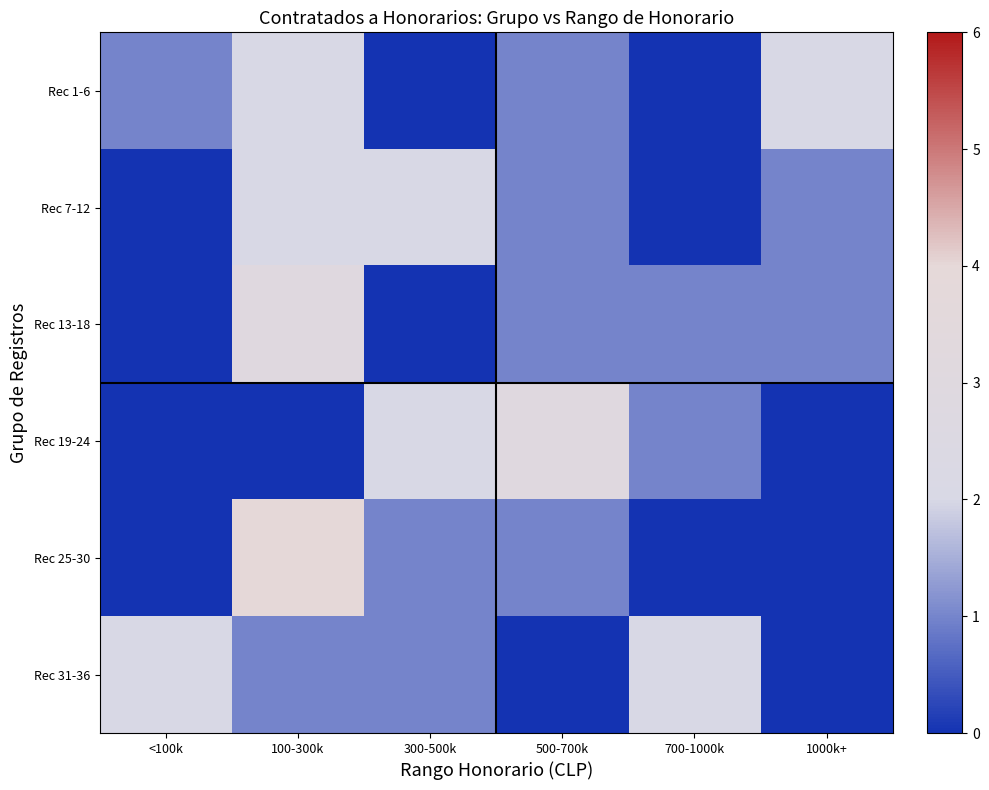

Reading left to right, list all the values displayed in this chart.

Rec 1-6: <100k=1	100-300k=2	300-500k=0	500-700k=1	700-1000k=0	1000k+=2
Rec 7-12: <100k=0	100-300k=2	300-500k=2	500-700k=1	700-1000k=0	1000k+=1
Rec 13-18: <100k=0	100-300k=3	300-500k=0	500-700k=1	700-1000k=1	1000k+=1
Rec 19-24: <100k=0	100-300k=0	300-500k=2	500-700k=3	700-1000k=1	1000k+=0
Rec 25-30: <100k=0	100-300k=4	300-500k=1	500-700k=1	700-1000k=0	1000k+=0
Rec 31-36: <100k=2	100-300k=1	300-500k=1	500-700k=0	700-1000k=2	1000k+=0